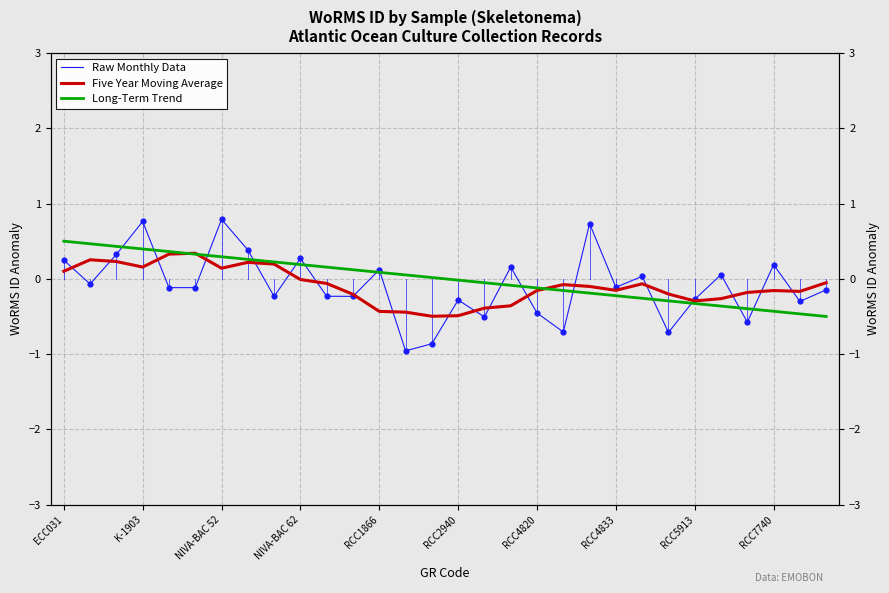

Which series has the largest Y range (max minus min)?

Raw Monthly Data